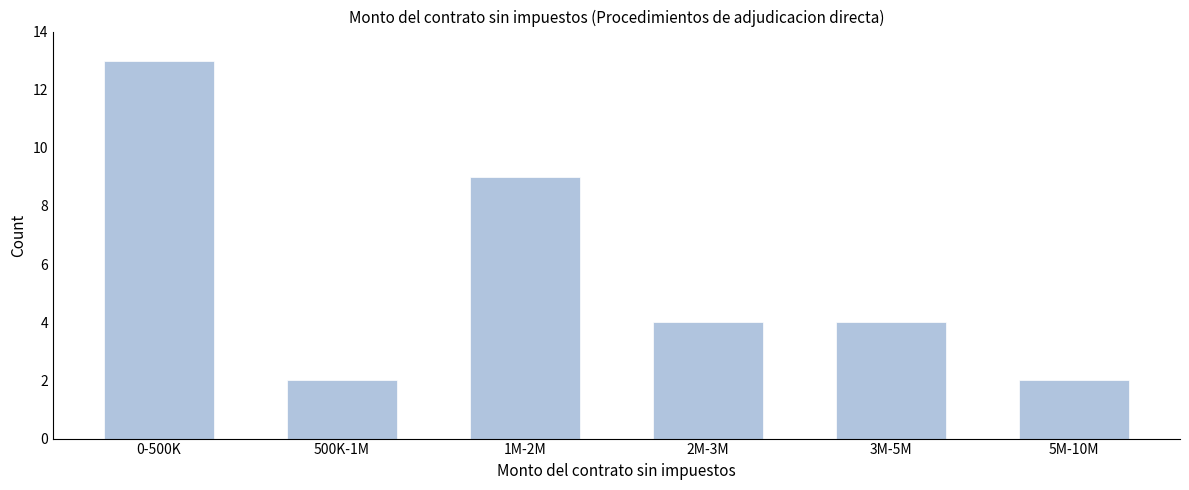

Reading right to left, transcribe all the data shown in this chart.

2	4	4	9	2	13